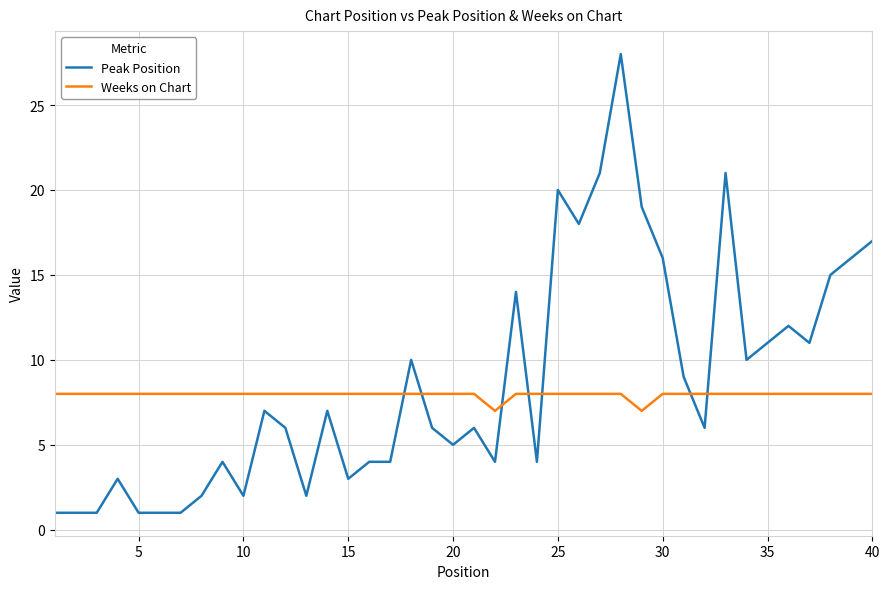

Rank the series by their maximum value, from lowest to highest.

Weeks on Chart, Peak Position